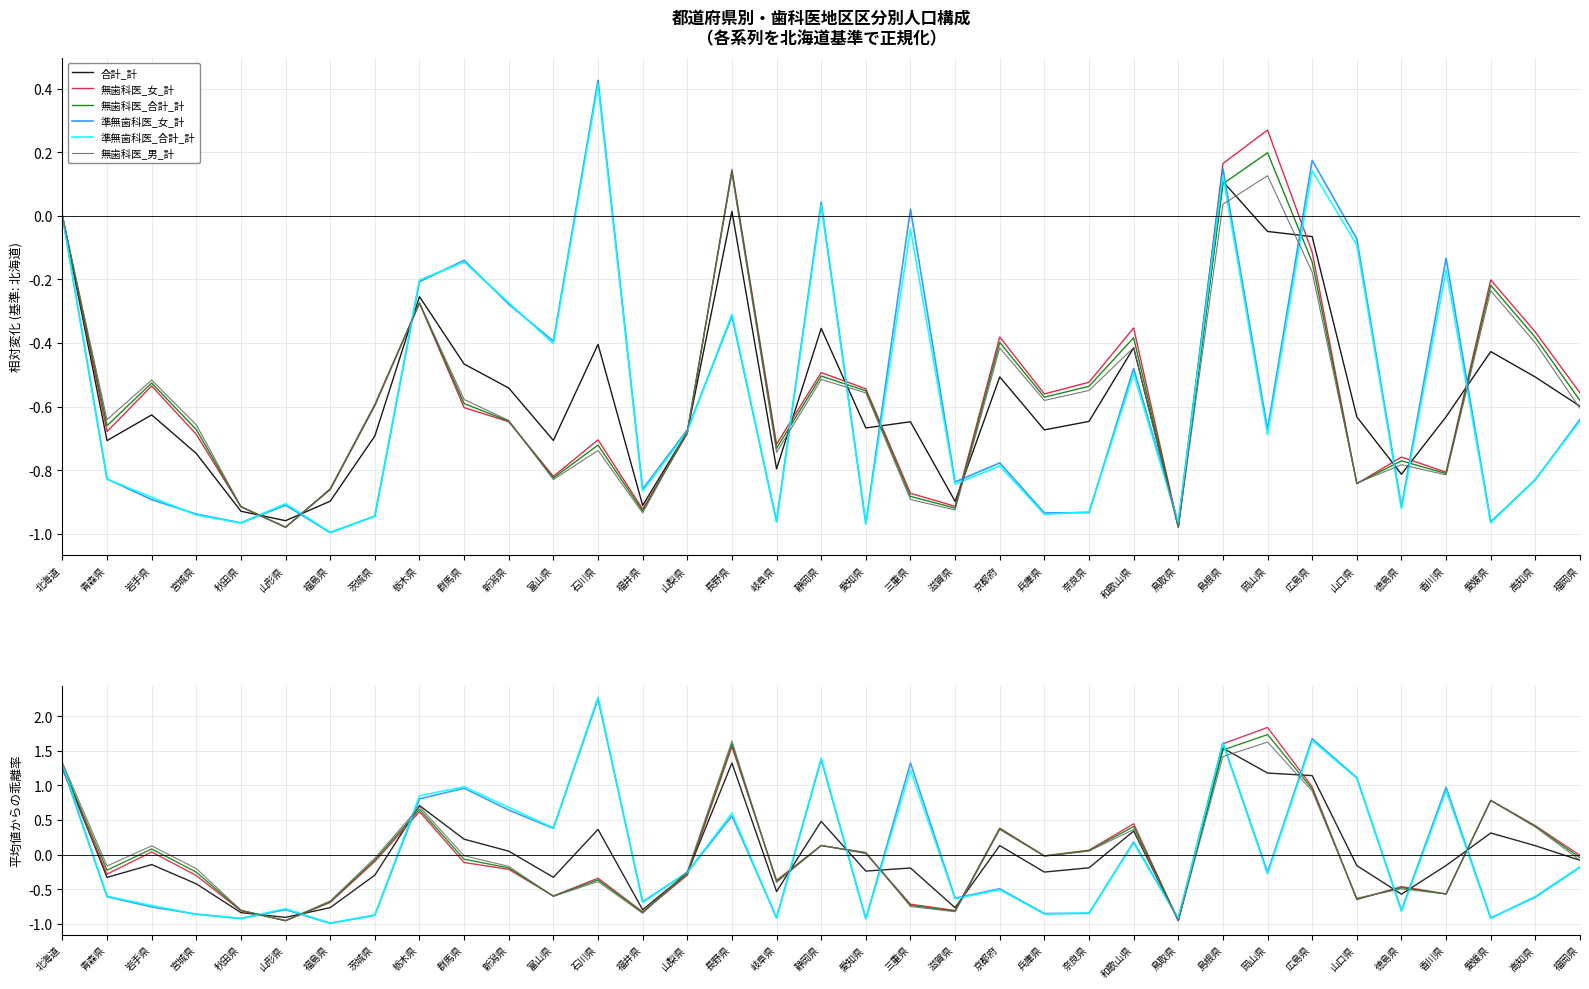

True or false: 無歯科医_合計_計 has a value of 1.6 at 長野県.

True